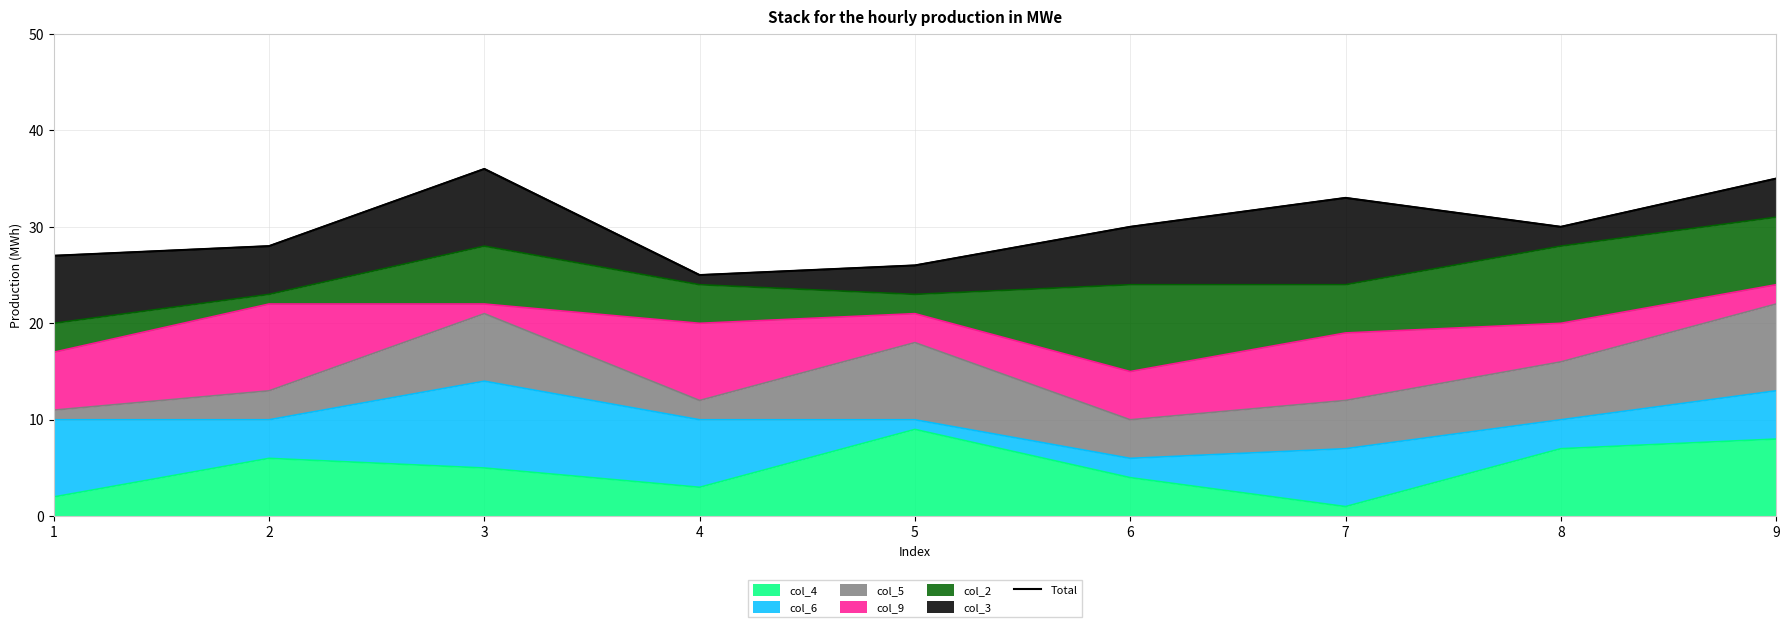

At which label is the value closest to 30?

6